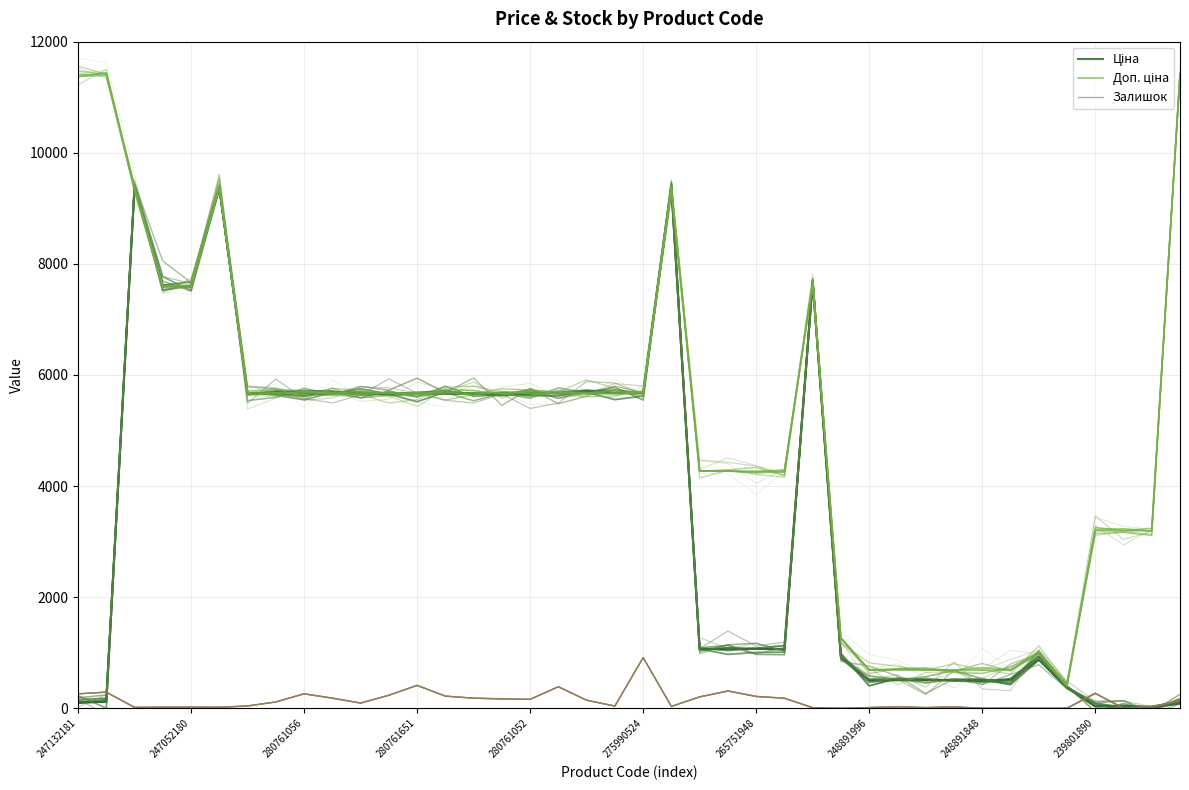

How many categories are shown in the chart?

40